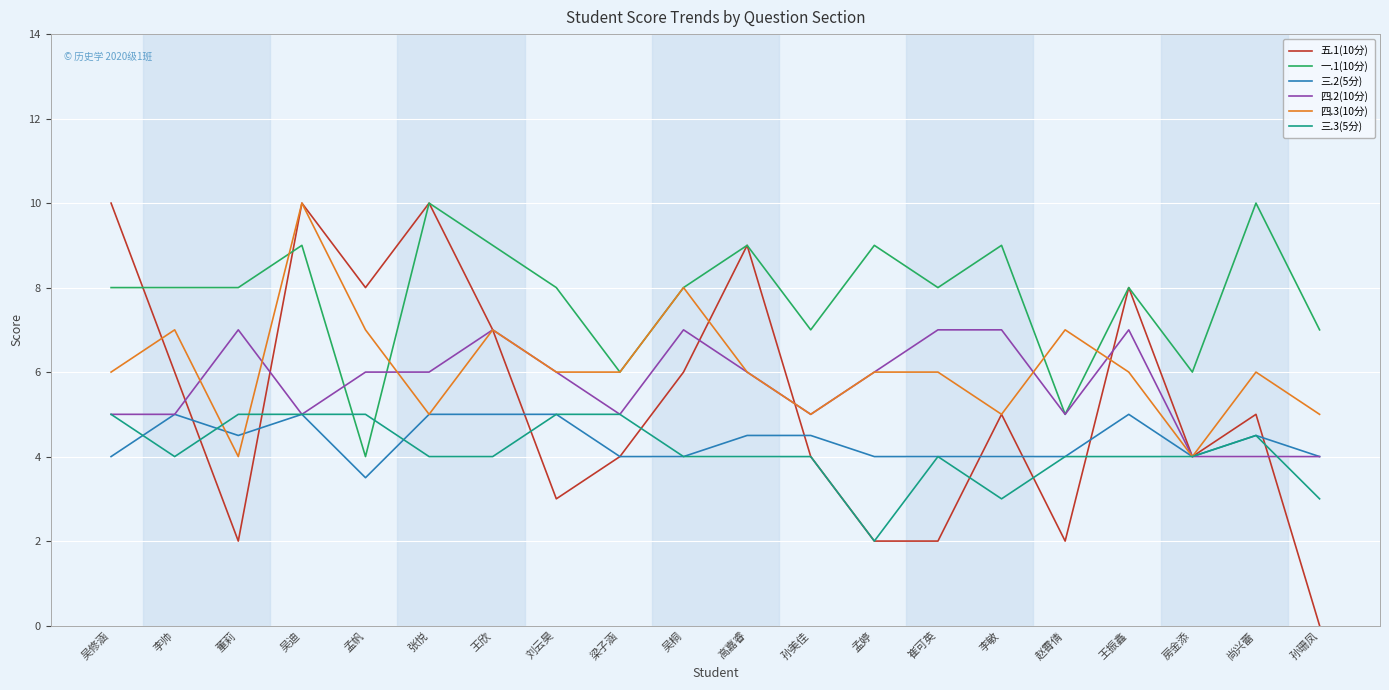

True or false: 三.2(5分) and 一.1(10分) intersect in this chart.

False